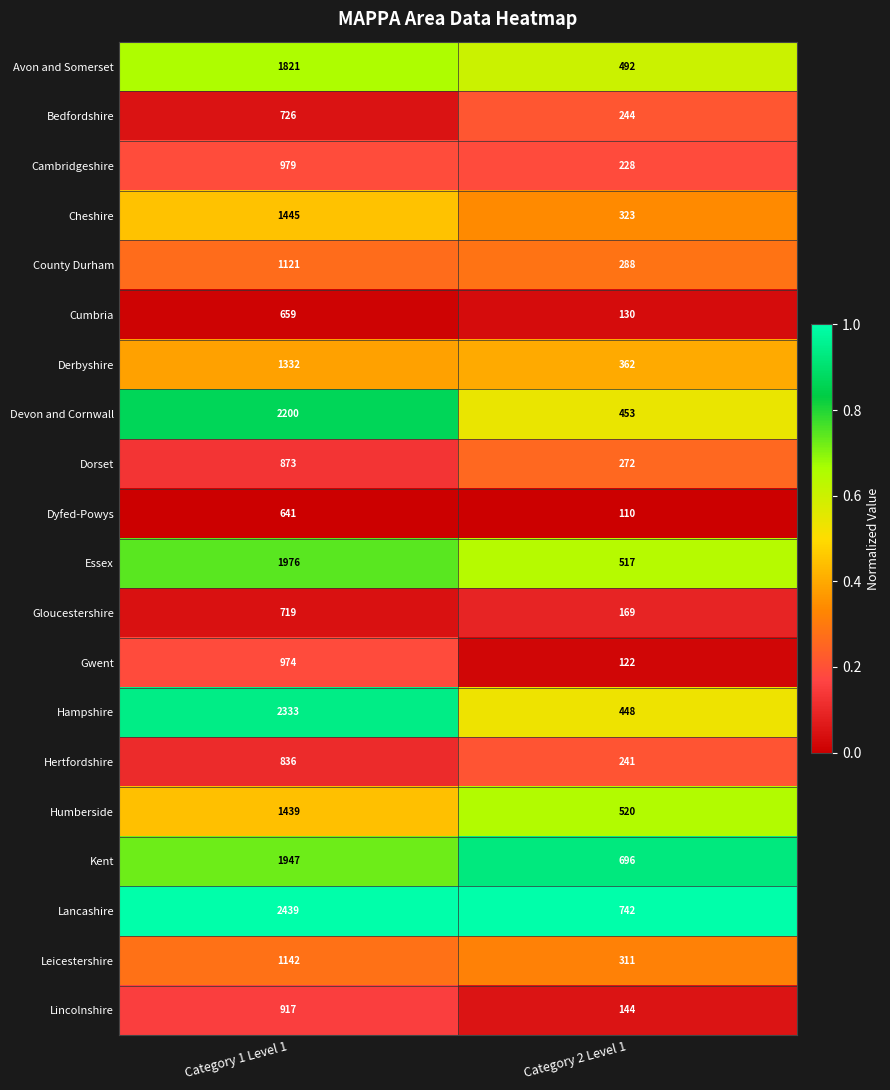

What is the spread (max minus min) of values at Category 1 Level 1?

1798